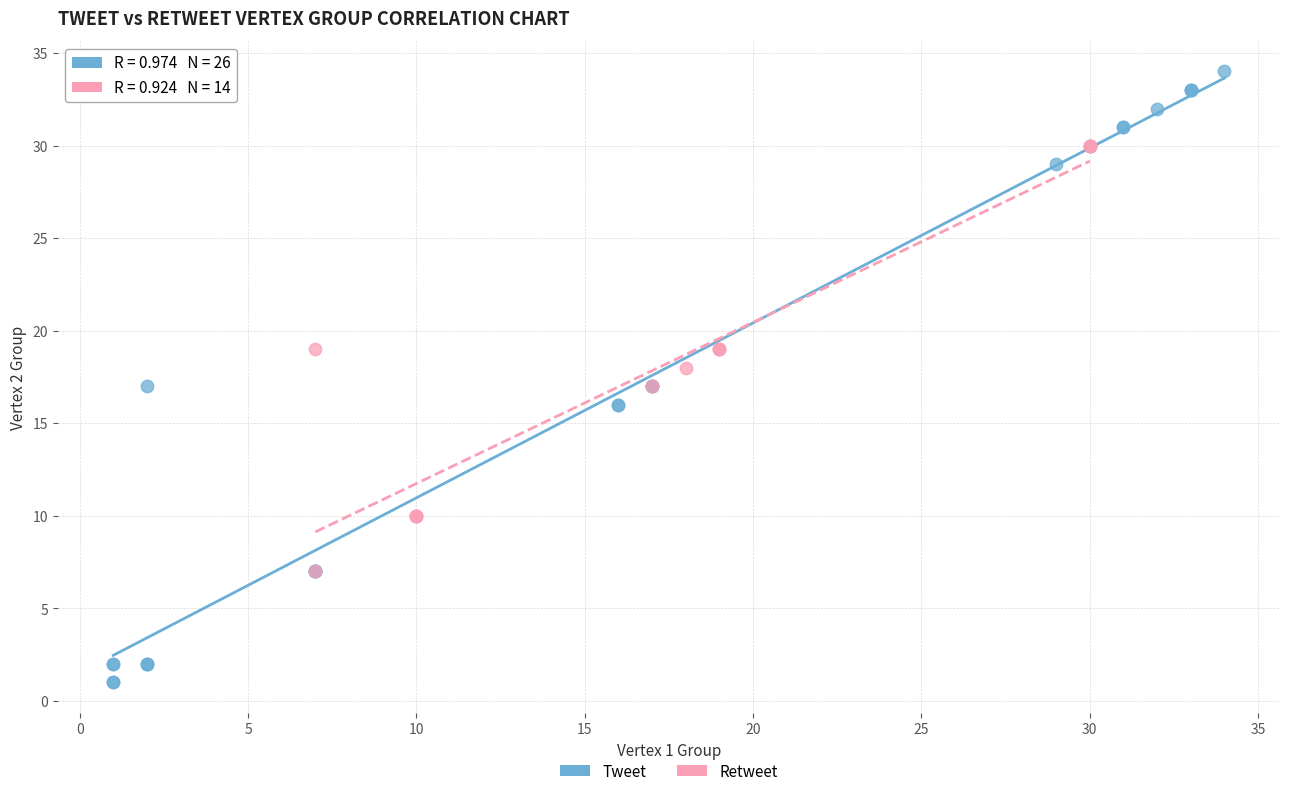

Which series has the widest spread of Y values?

Tweet